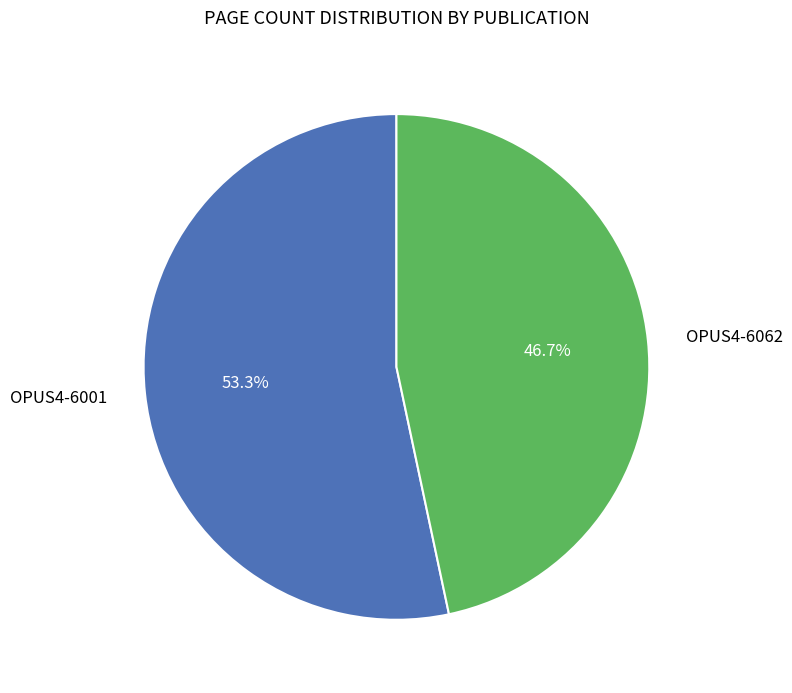

What is the majority slice?

OPUS4-6001